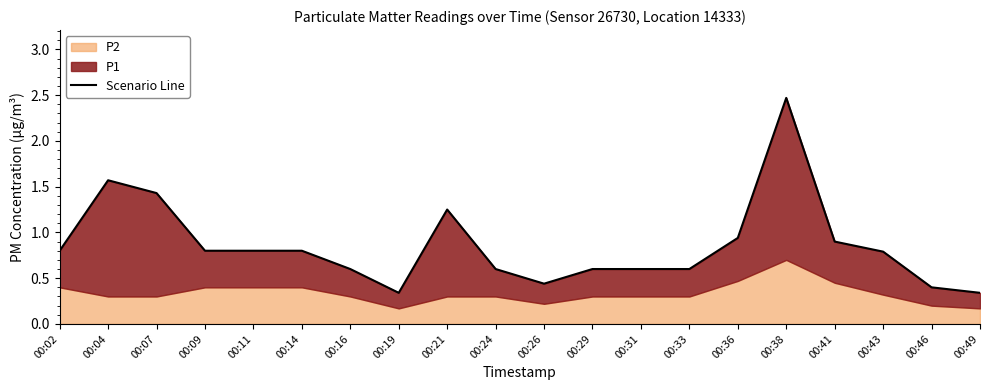

Is it true that the value at 00:26 is 0.2?

False